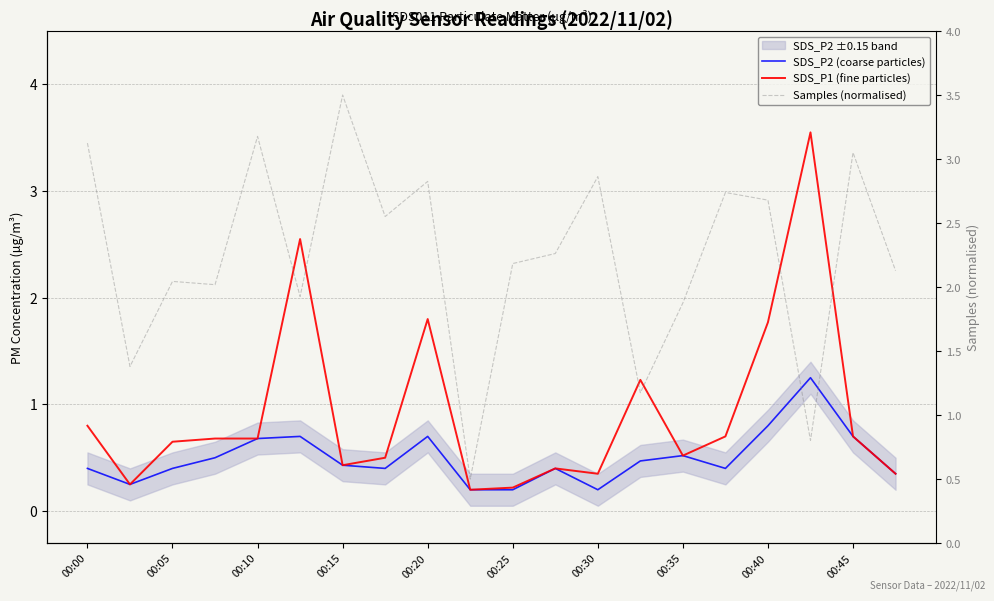

List the series in order of their peak value, highest first.

SDS_P1 (fine particles), Samples (normalised), SDS_P2 (coarse particles)